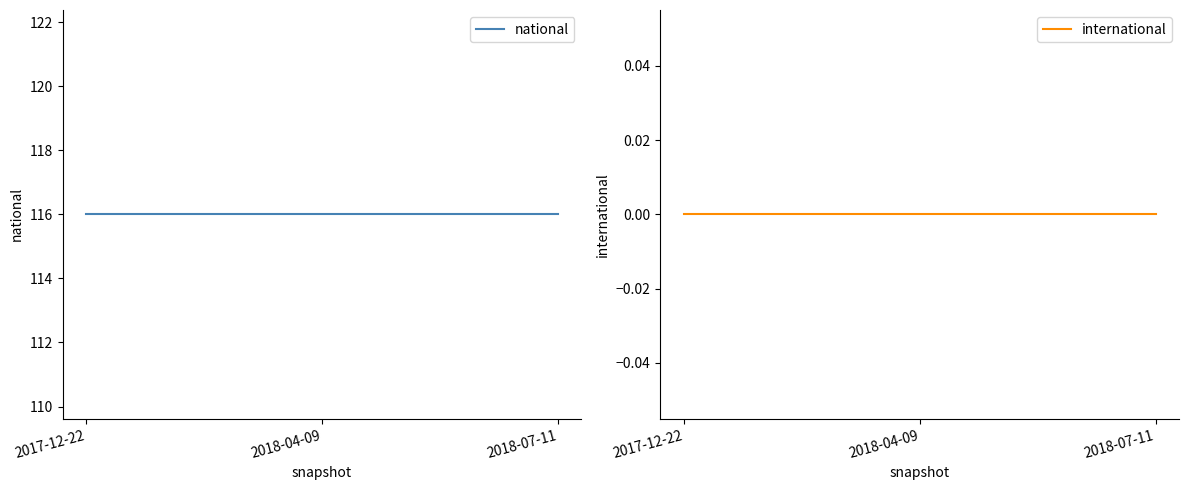

Is this an area chart (filled region under the line)?

No